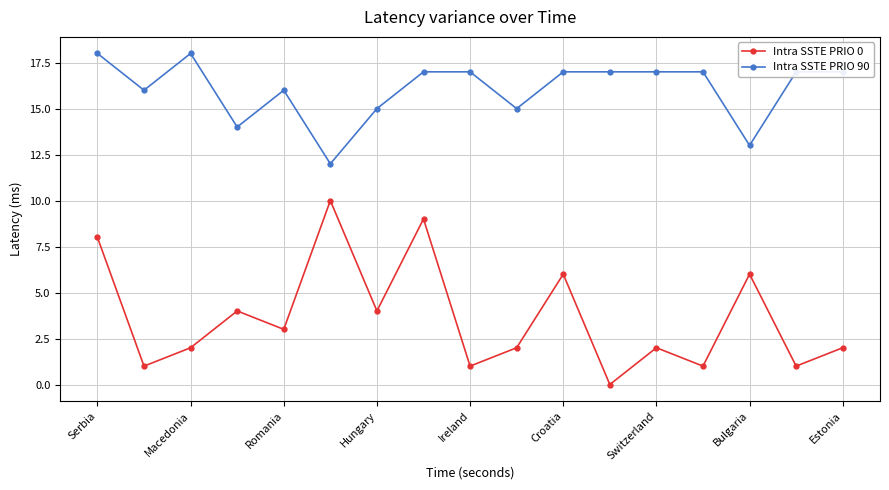

How many distinct data groups are displayed?

2